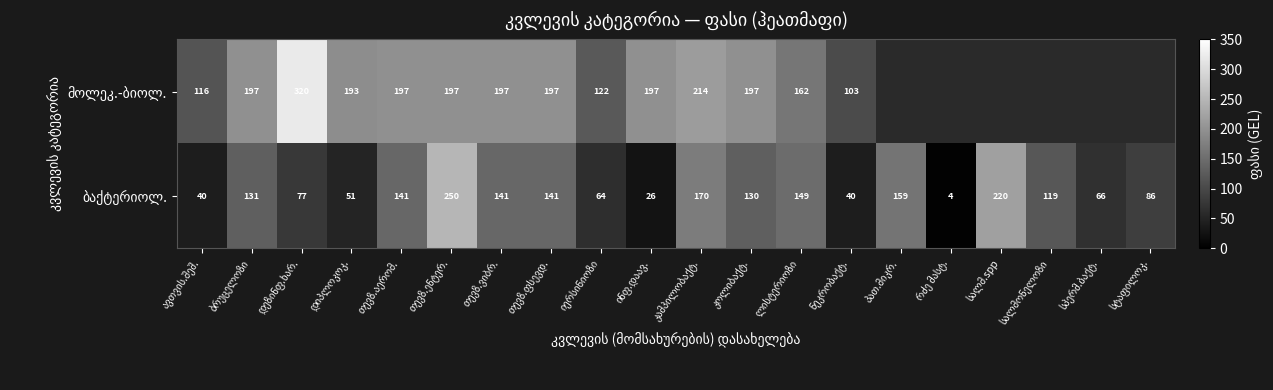

At which label does ბაქტერიოლ. reach its peak?

თევზ.ენტერ.